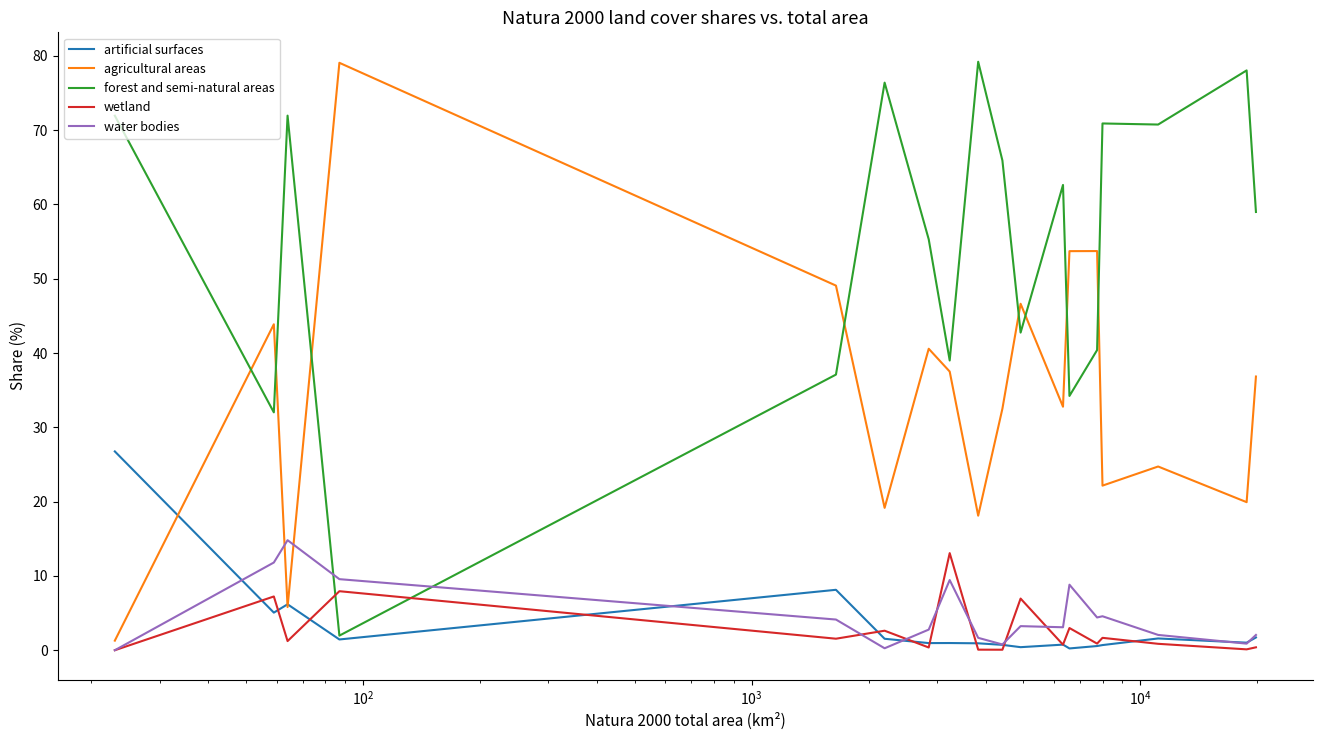

What is the average value of the agricultural areas series?

34.3